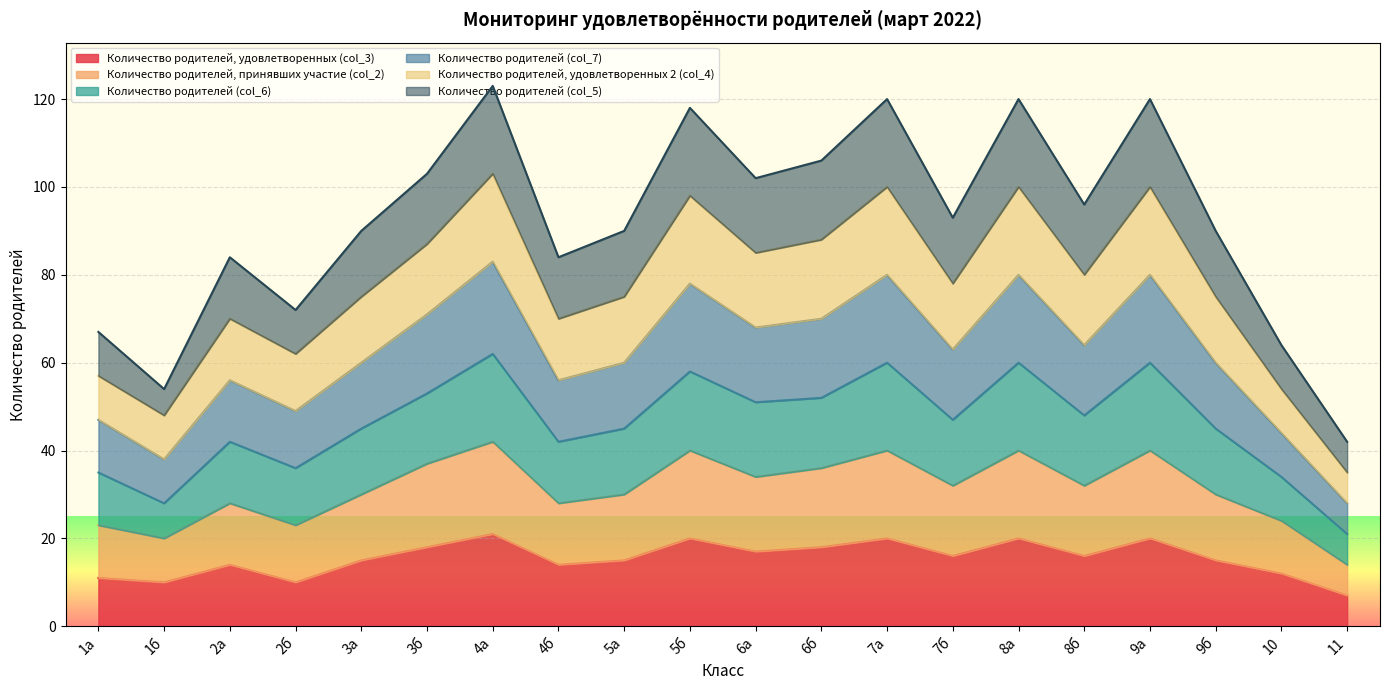

What is the greatest value displayed?

123